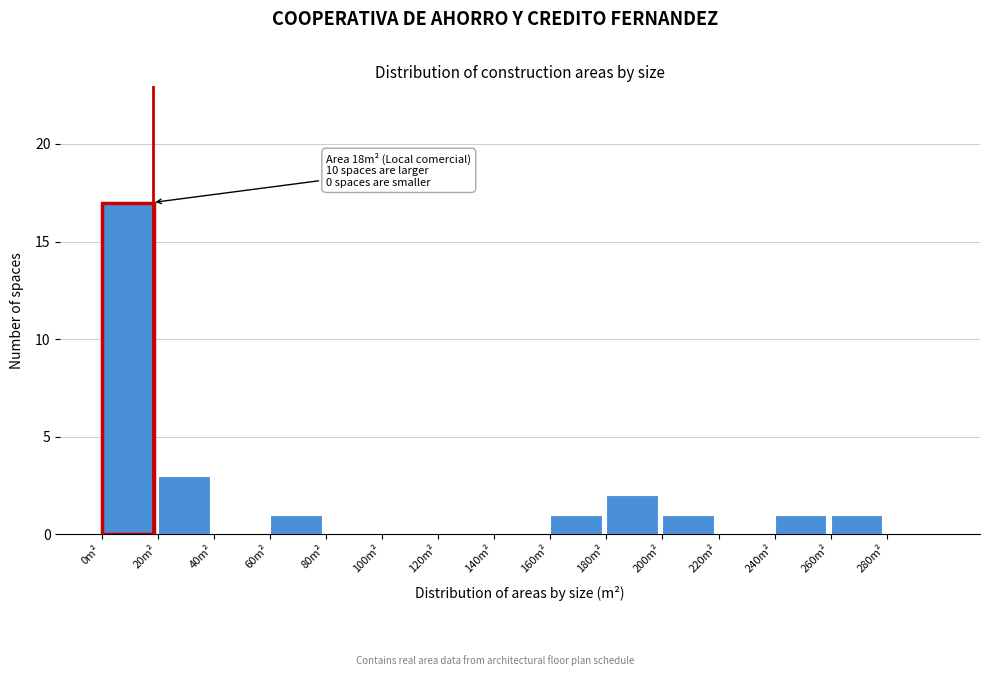

Over which range of the x-axis is the bar tallest?

0 to 20